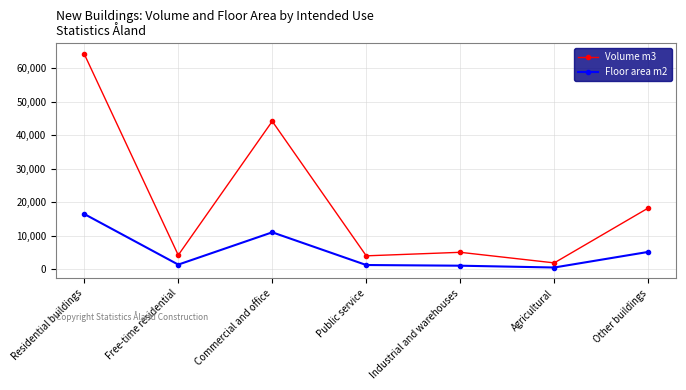

At which label is Floor area m2 closest to 8501?

Commercial and office